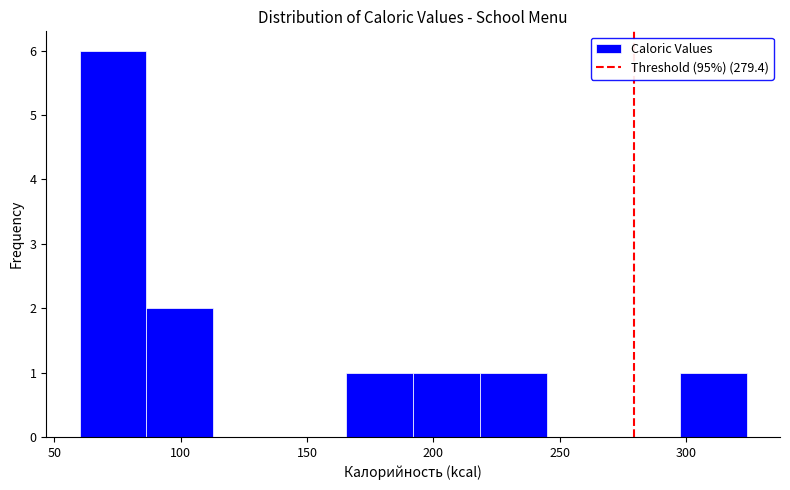

Reading left to right, transcribe this chart: for each bar, give the range it covers on the x-axis and its height. Neither the bar edges nor the heights are printed on the chart, so give them approximately, as read against the axes.

60 to 85: 6
85 to 115: 2
115 to 140: 0
140 to 165: 0
165 to 190: 1
190 to 220: 1
220 to 245: 1
245 to 270: 0
270 to 300: 0
300 to 325: 1